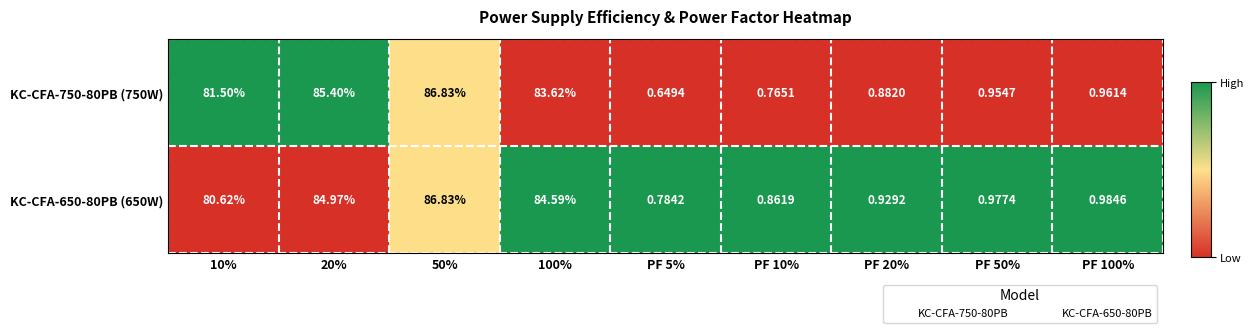

Is the value of KC-CFA-650-80PB (650W) at PF 5% greater than the value of KC-CFA-750-80PB (750W) at PF 20%?

No